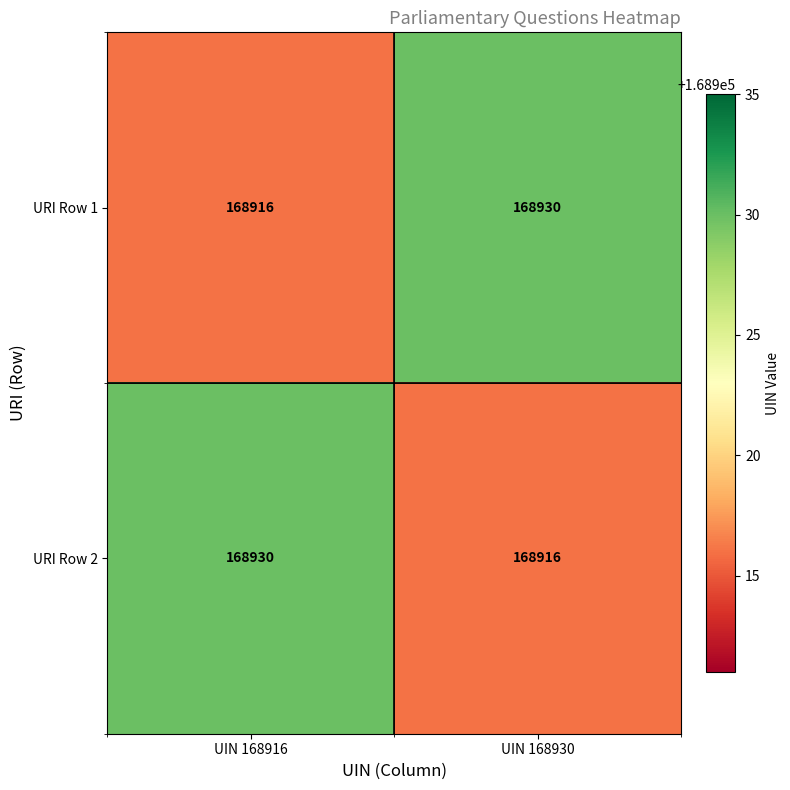

What is the sum of the URI Row 1 values at UIN 168916 and UIN 168930?

337846